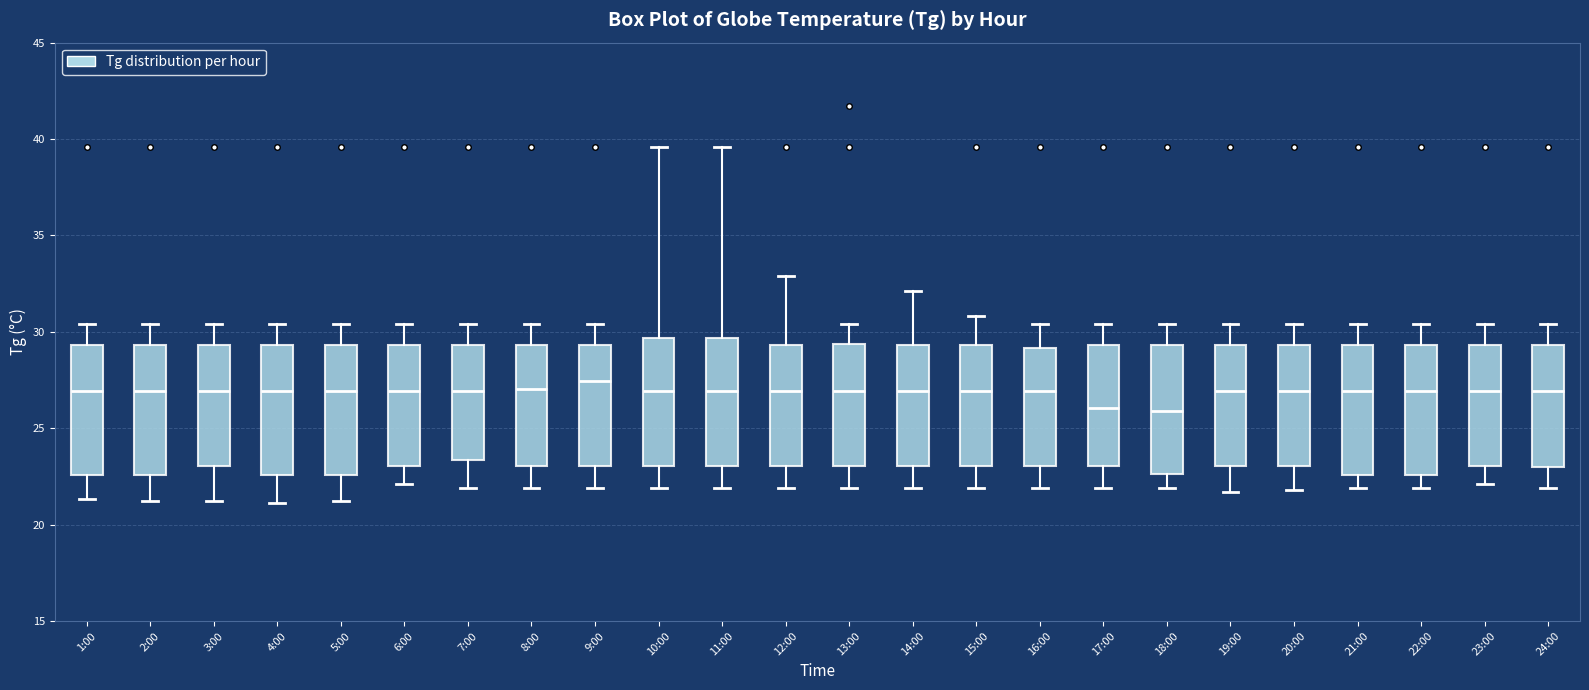

Where is the lower edge of the box for 6:00 on the y-axis? The values are not printed on the chart, so give them approximately, as read against the axis.

23.0